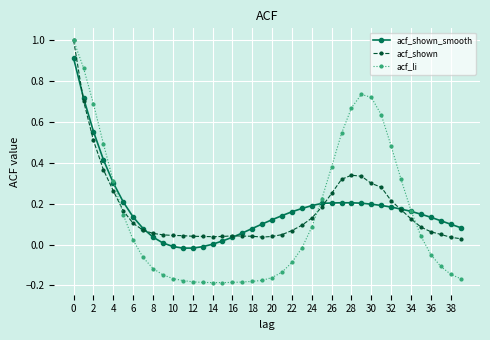

How many data points in acf_li are less than 0?

21